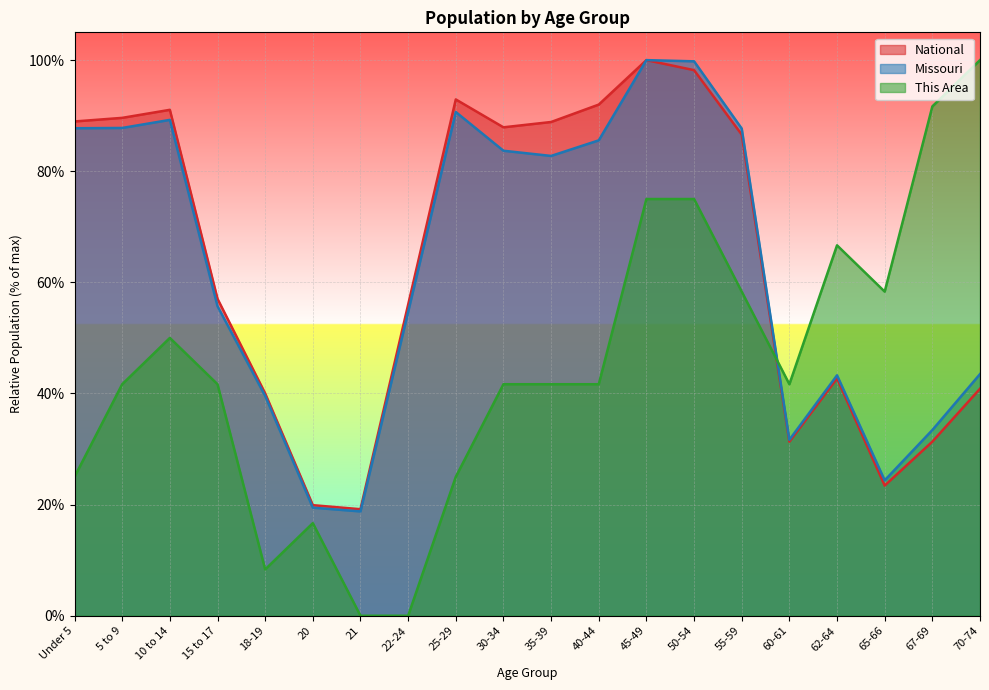

Which label corresponds to the largest value in the chart?

70-74